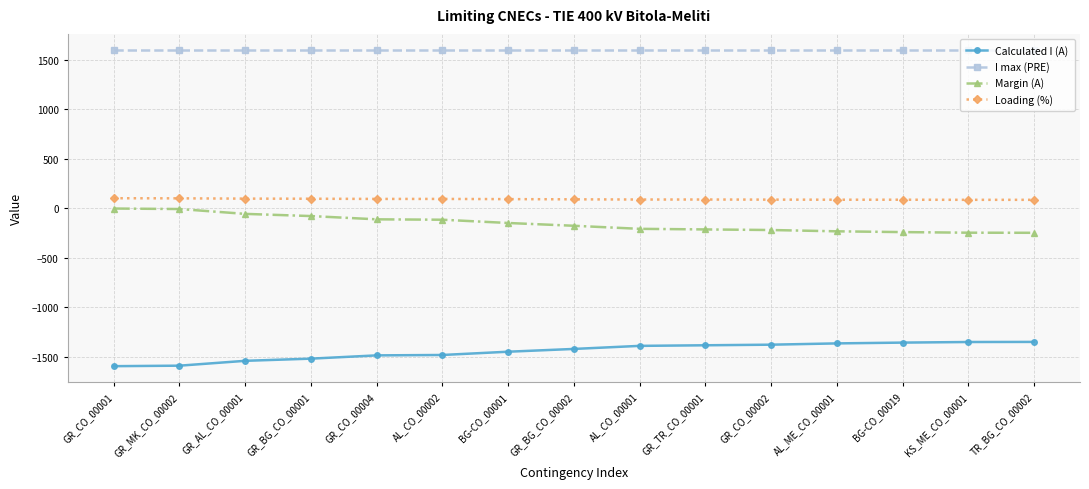

At how many categories does at least one series exceed 634?

15